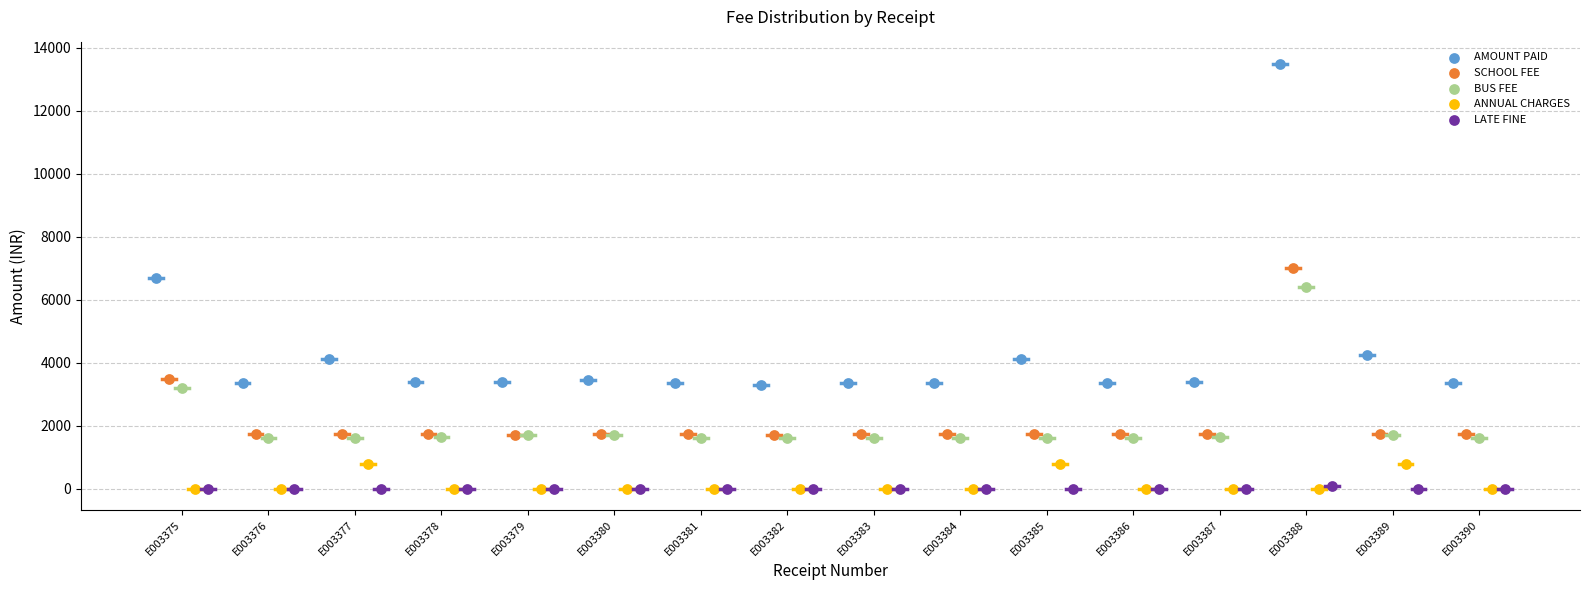

Which series contains the highest Y value?

AMOUNT PAID